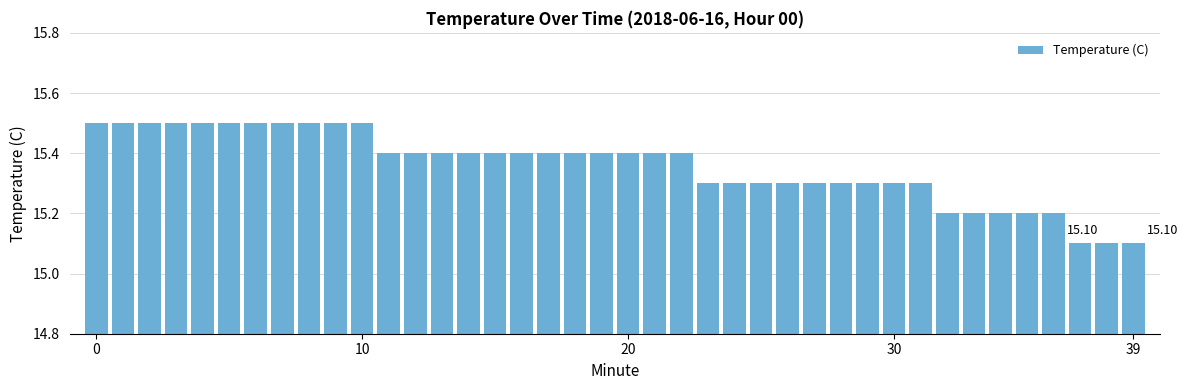

How many categories are shown in the chart?

40